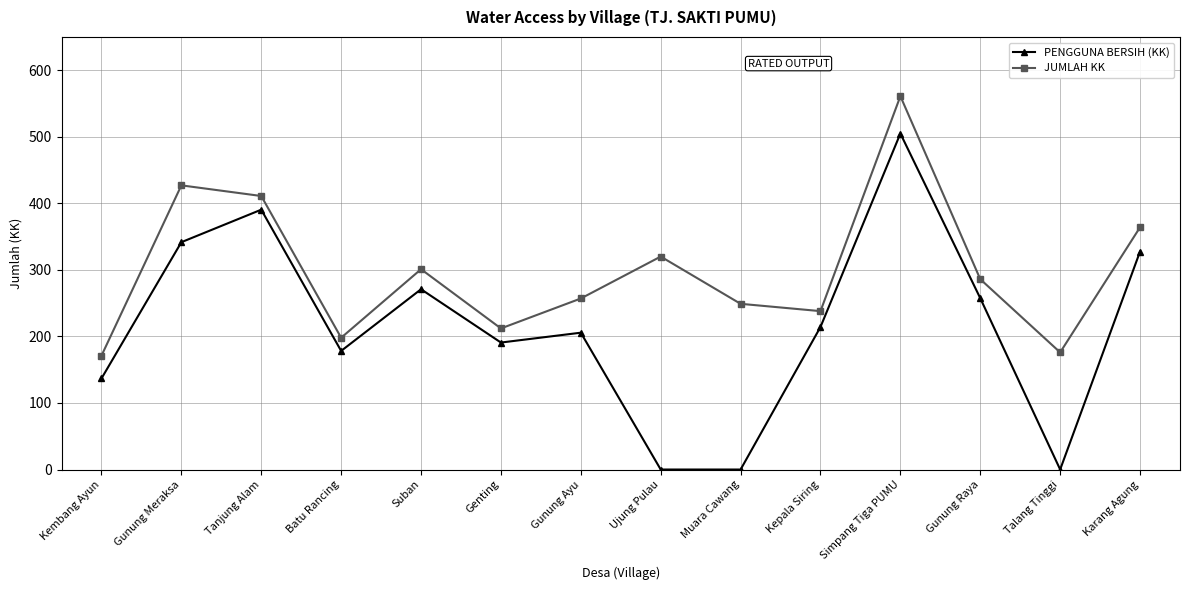

Which series has the widest spread of values?

PENGGUNA BERSIH (KK)